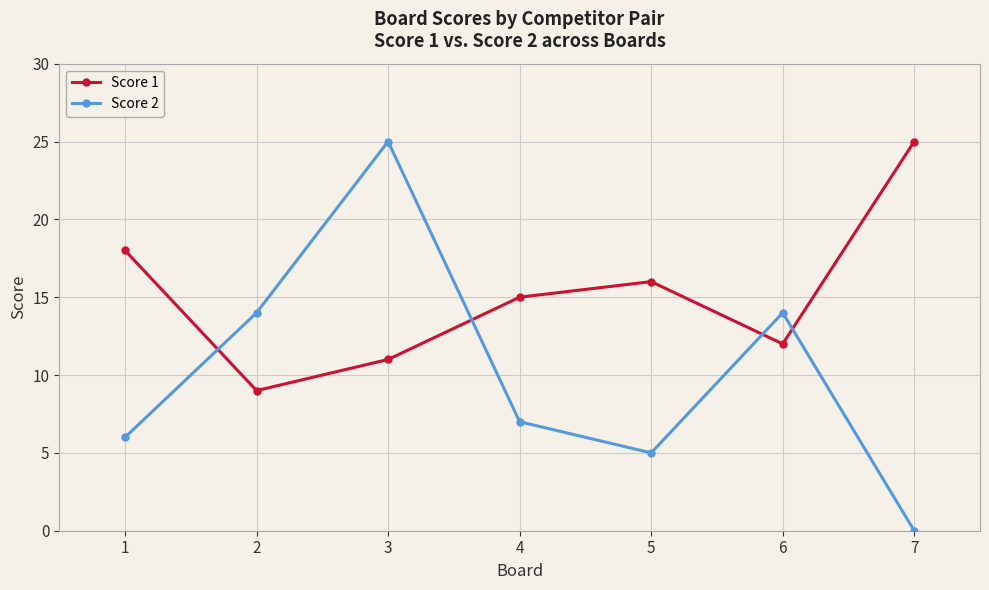

What is the difference between the maximum and minimum values in the Score 1 series?

16